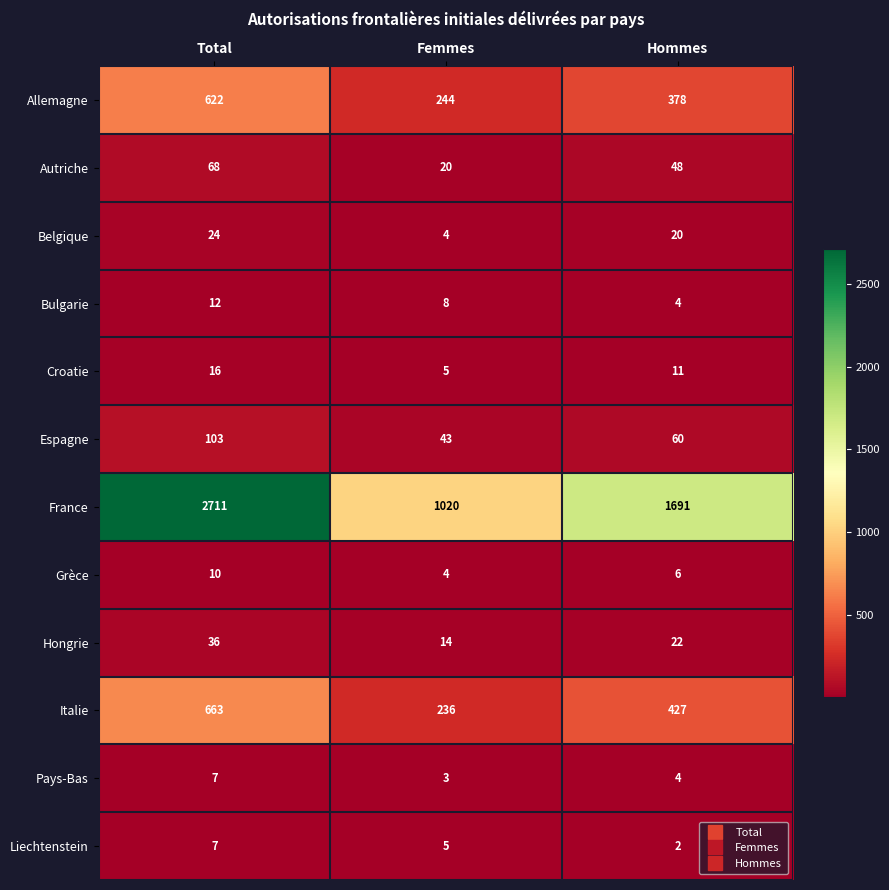

Rank the categories by Belgique value from lowest to highest.

Femmes, Hommes, Total